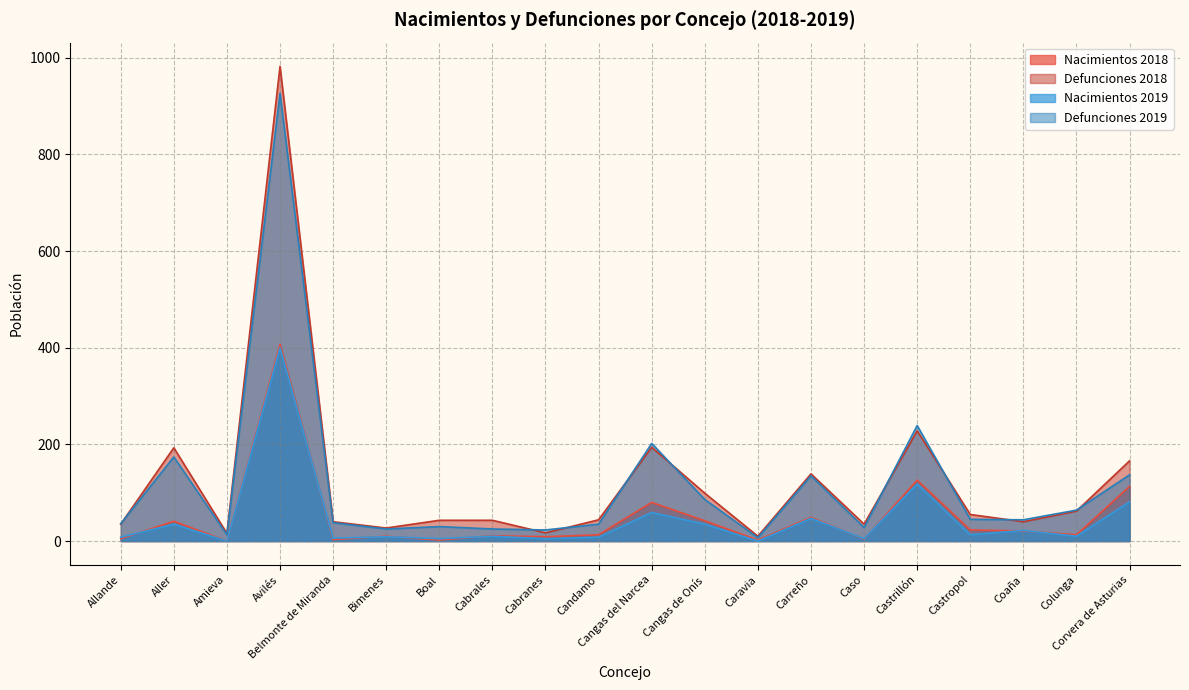

What is the highest value of the Defunciones 2018 series?

982